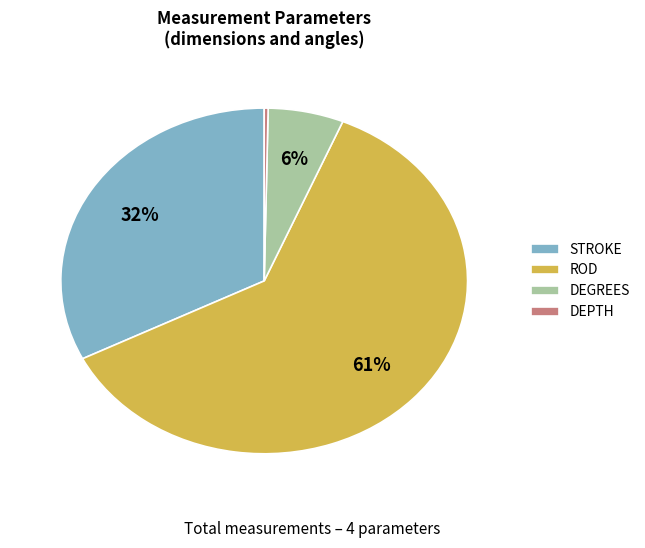

To the nearest percent, what is the difference between the STROKE and DEPTH slice percentages?

32%